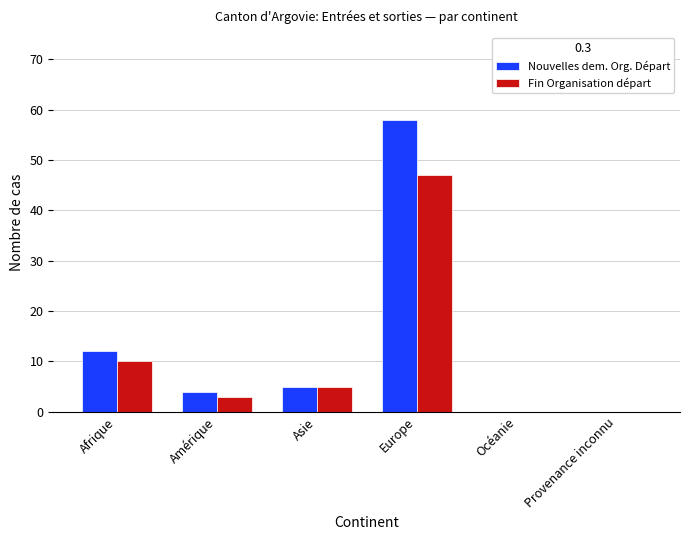

At which category is the sum across all series the highest?

Europe